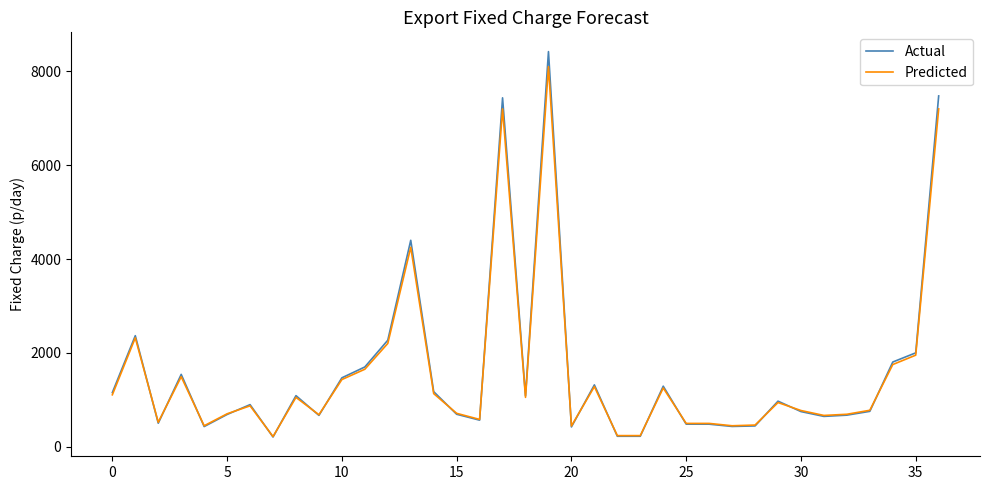

What is the minimum value shown in the chart?

205.2